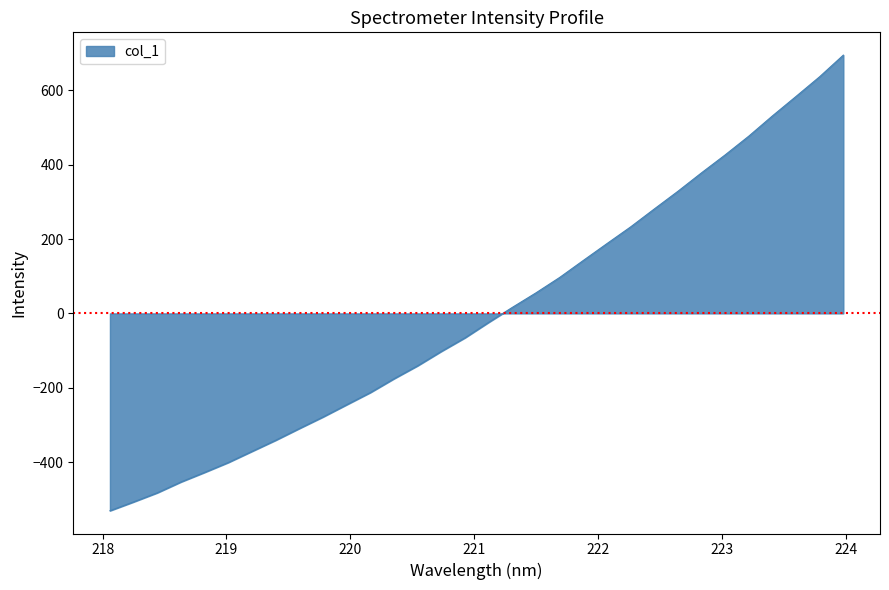

Reading left to right, extract all data points from this chart.

-530.6	-506.9	-482.4	-453.2	-427.4	-400.8	-370.9	-341.0	-309.4	-278.4	-245.4	-212.7	-175.5	-140.6	-102.0	-65.5	-23.9	16.2	55.3	96.6	142.4	187.7	232.6	280.7	328.3	378.0	426.3	476.7	531.1	583.5	636.6	694.5